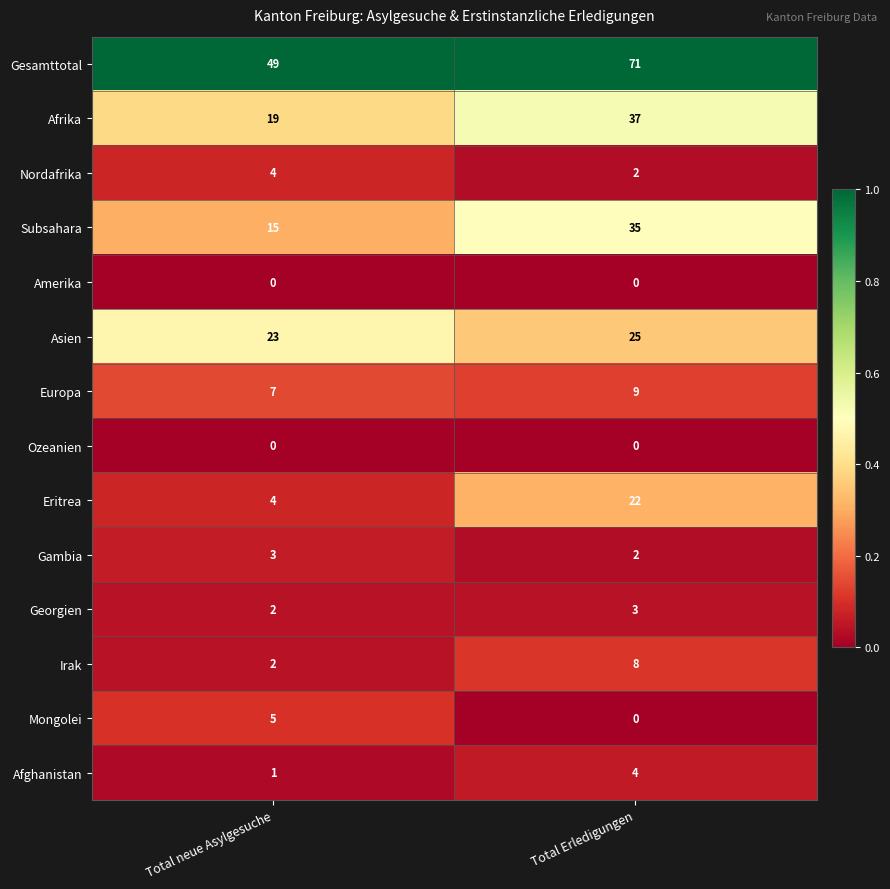

The value of Europa at Total Erledigungen is 14. True or false?

False